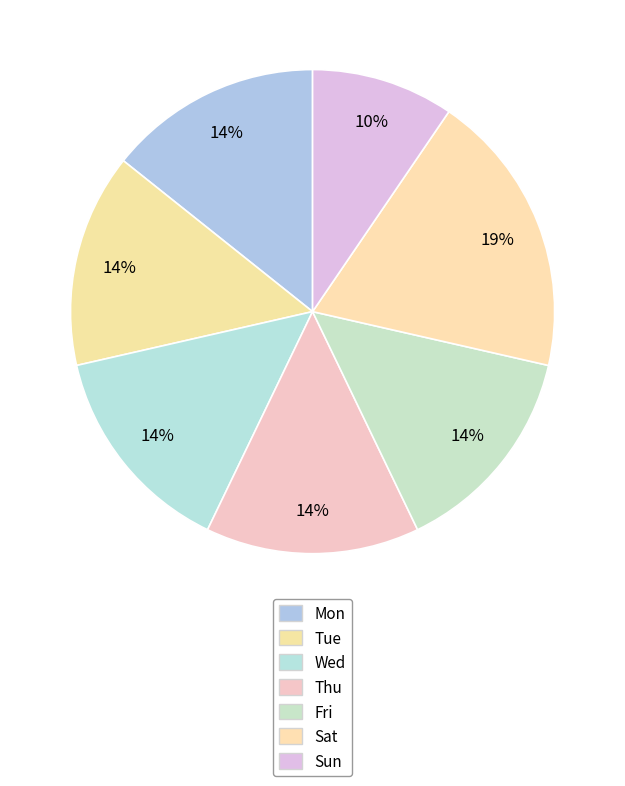

To the nearest percent, what portion does Sun represent?

10%